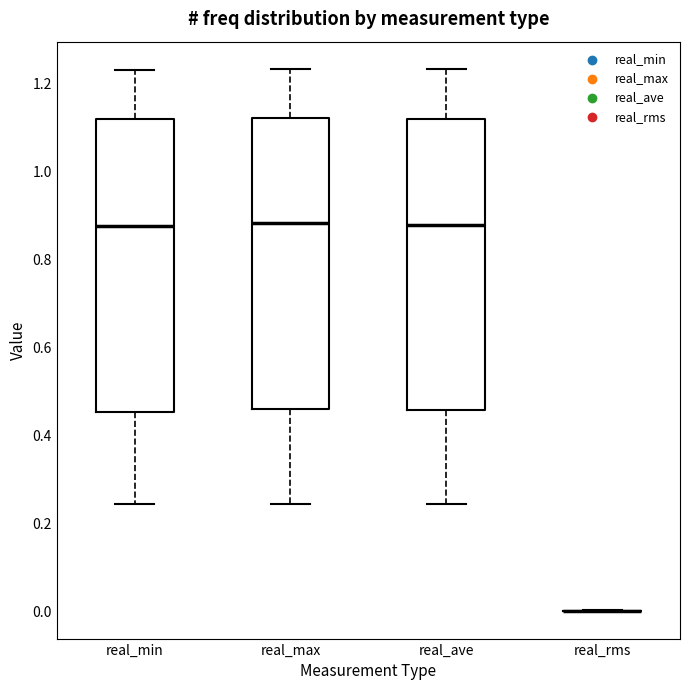

Reading left to right, transcribe this box plot: for each box, give where its median line is, the range the box spans, and where its two whiskers end, as read against the y-axis. The values are not printed on the chart, so give them approximately, as read against the axis.

real_min: median 0.88, box 0.46 to 1.12, whiskers 0.24 to 1.24
real_max: median 0.88, box 0.46 to 1.12, whiskers 0.24 to 1.24
real_ave: median 0.88, box 0.46 to 1.12, whiskers 0.24 to 1.24
real_rms: box collapsed to a line at 0.00, whiskers 0.00 to 0.00